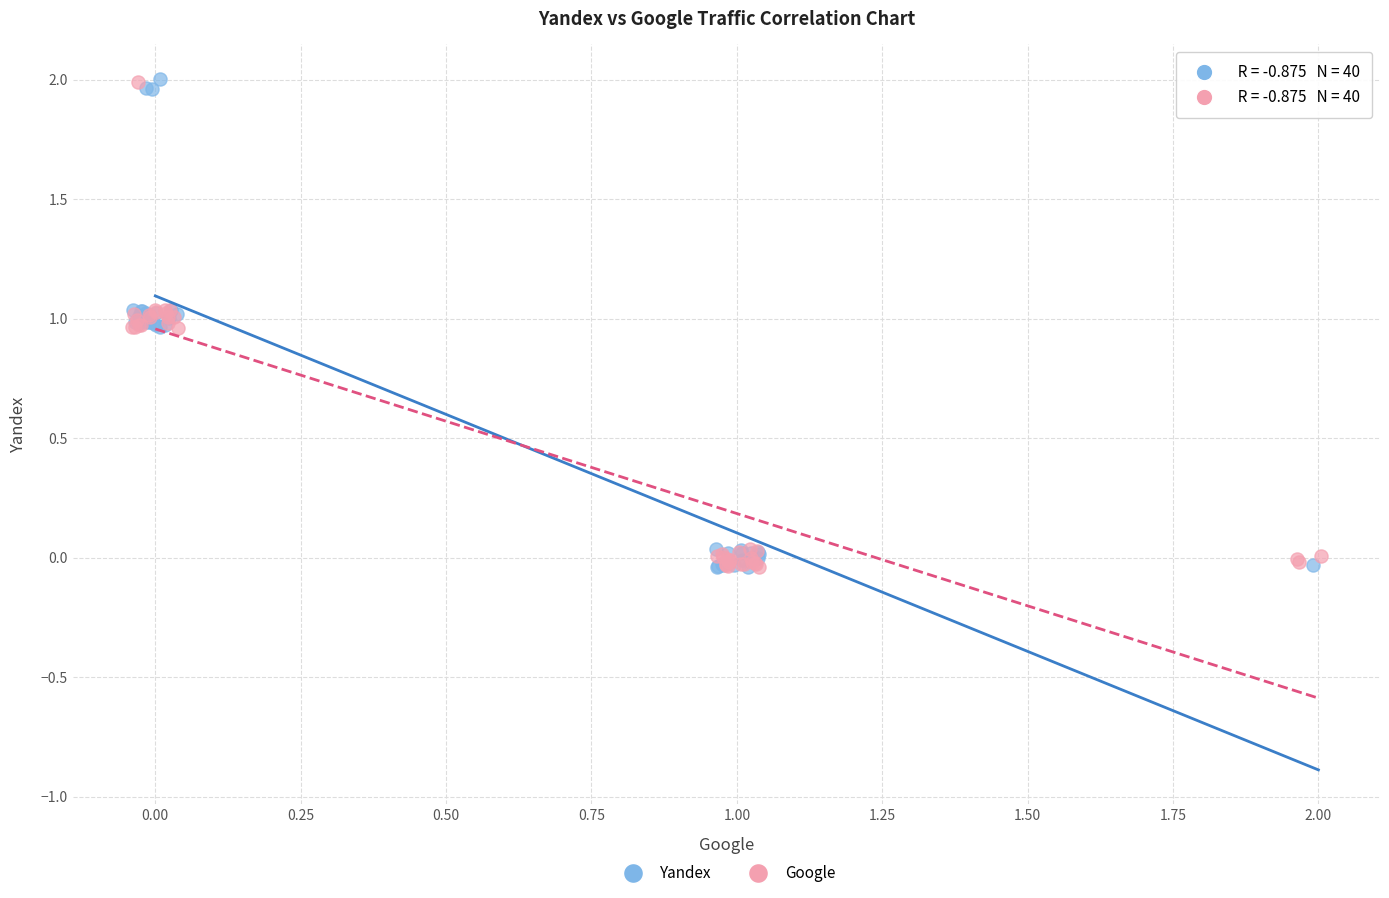

What are all the series names shown in the legend?

Yandex, Google